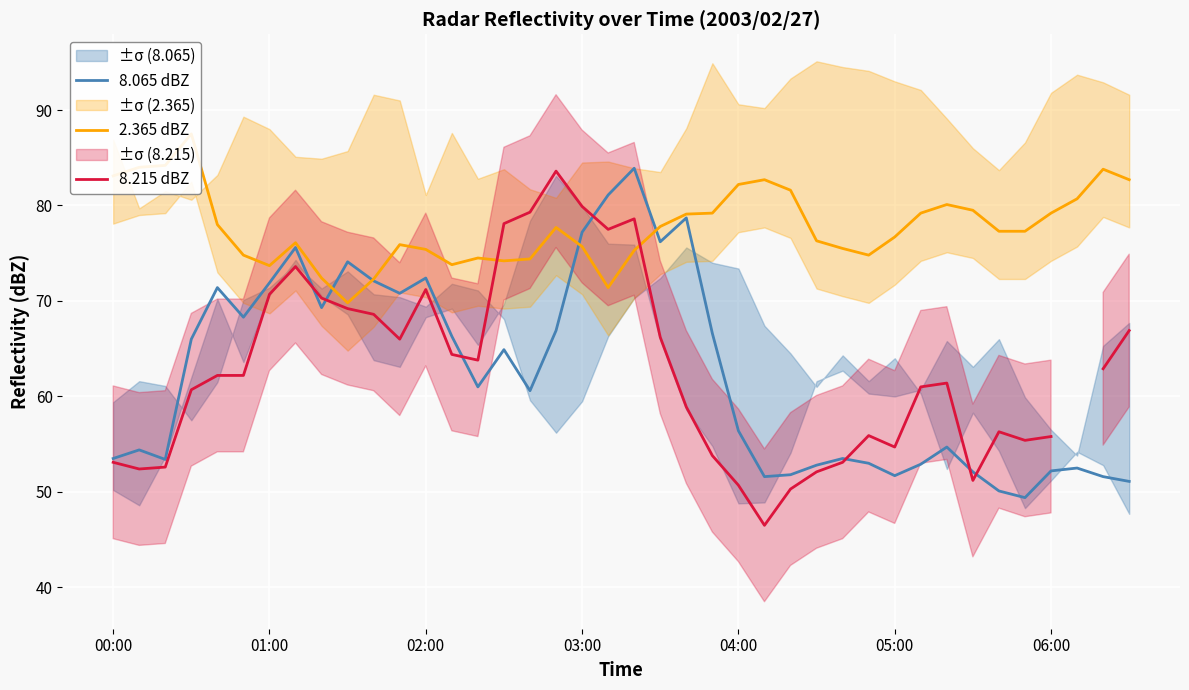

How many categories are shown in the chart?

40